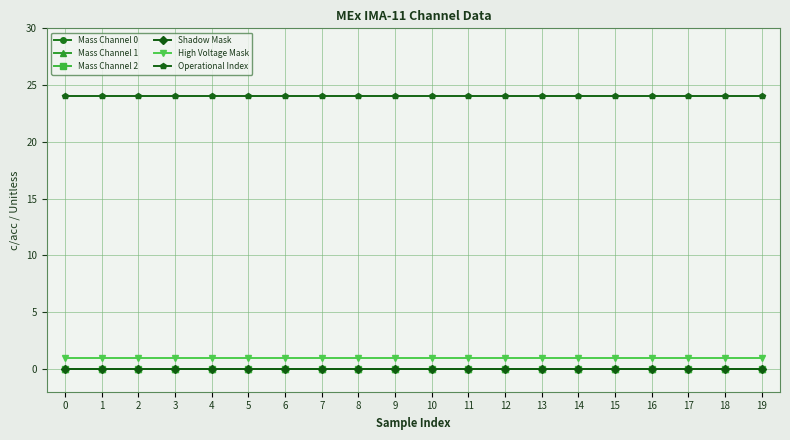

Between 12 and 19, which series saw the biggest shift?

Mass Channel 0